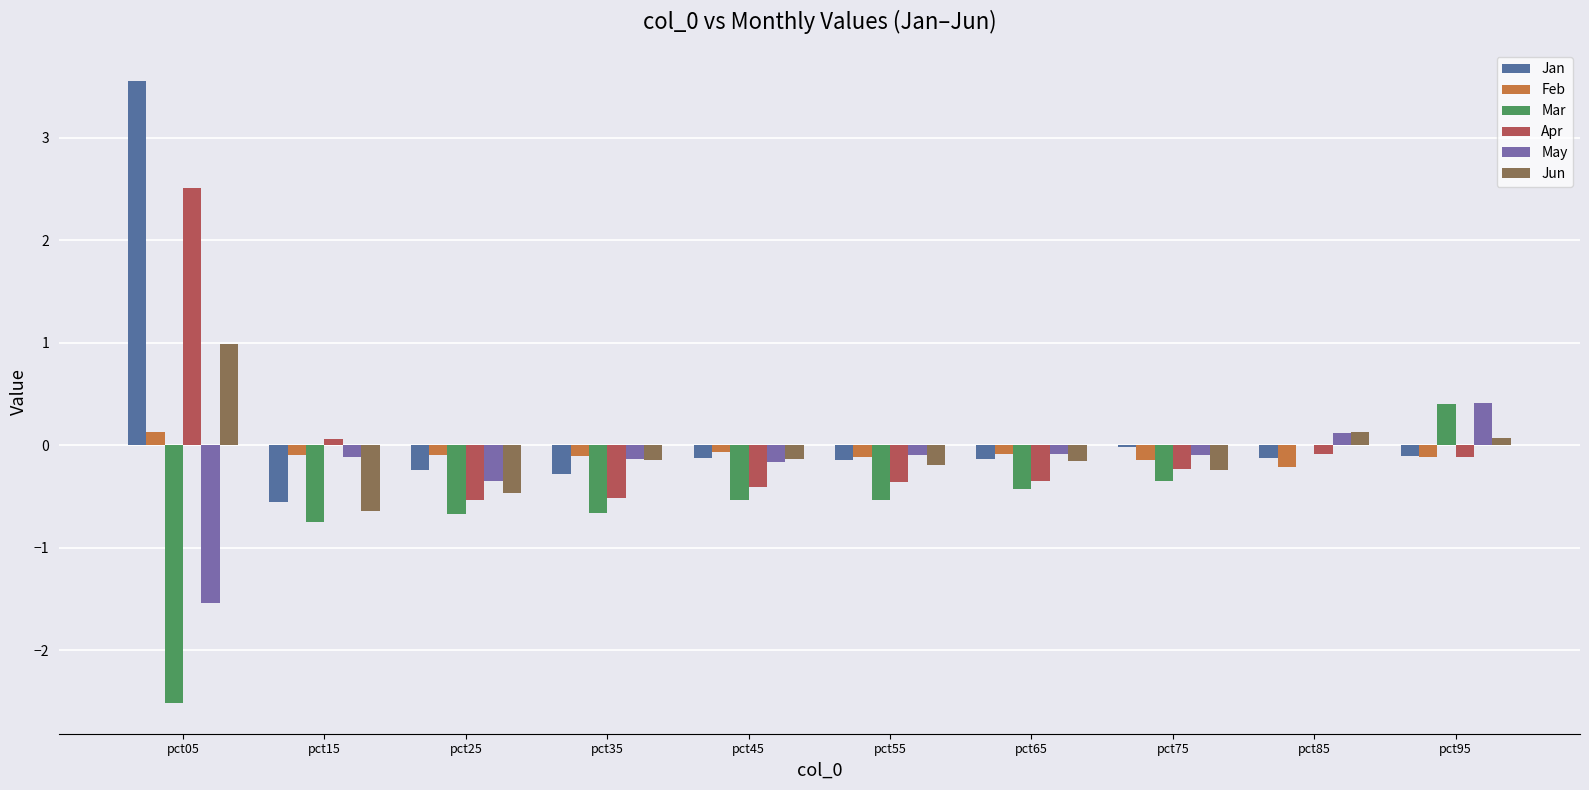

Are the bars horizontal?

No